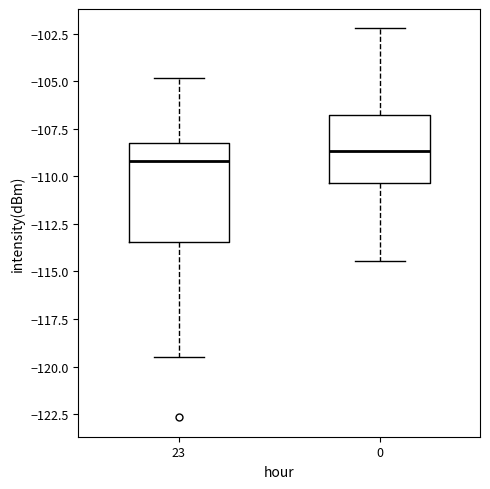

Which box has the lowest median line?

23